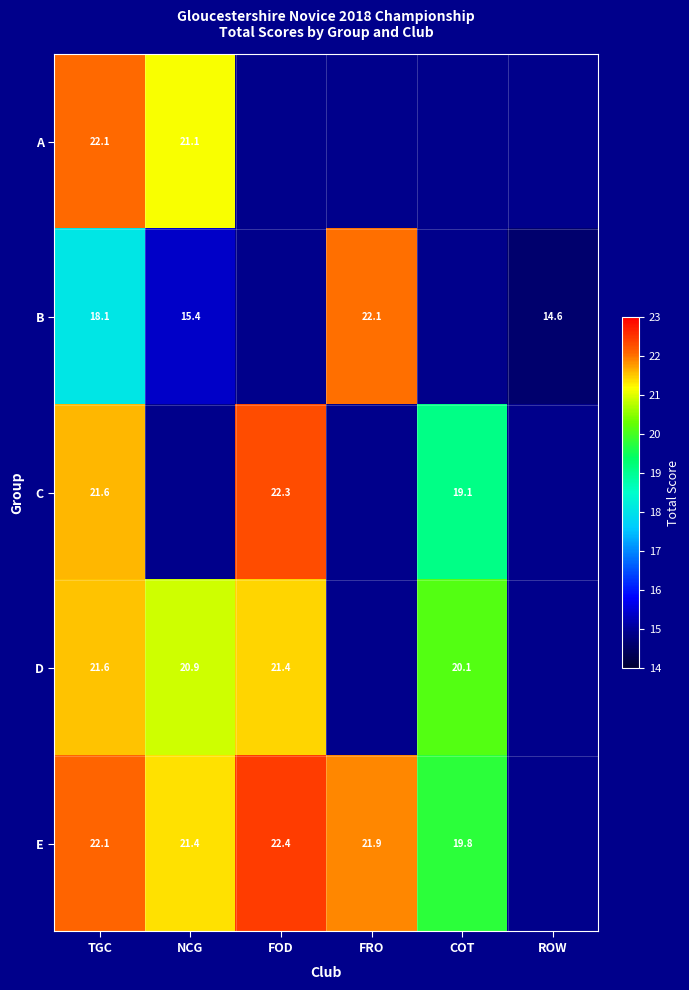

Is the value of E at FOD greater than the value of B at FRO?

Yes